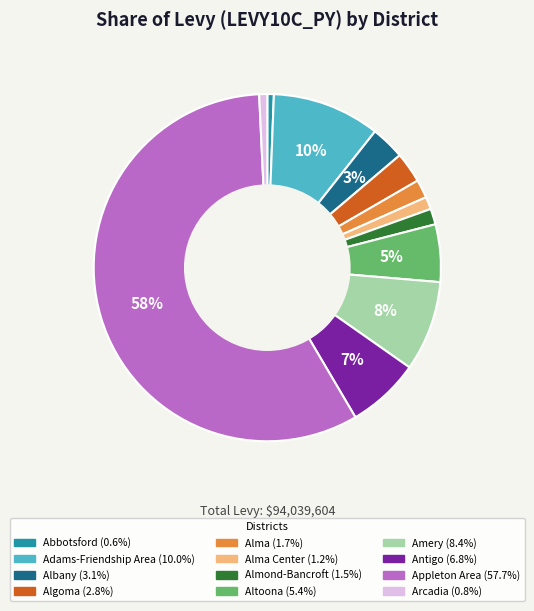

To the nearest percent, what is the difference between the largest and smallest slice percentages?

57%